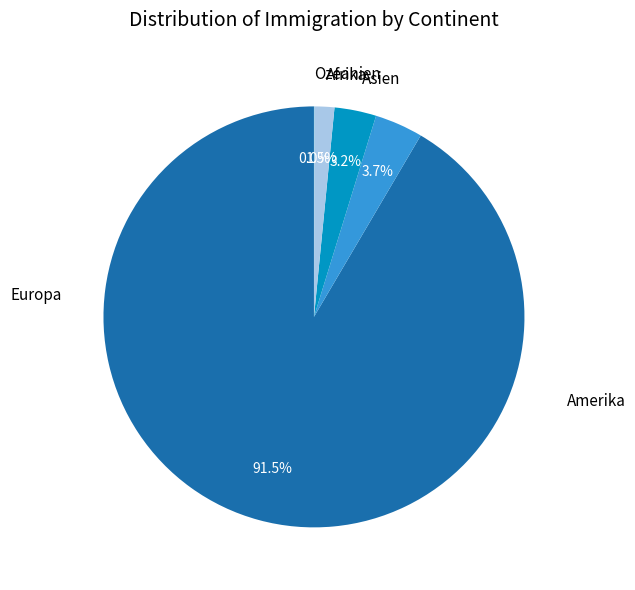

What is the largest slice in the pie chart?

Europa